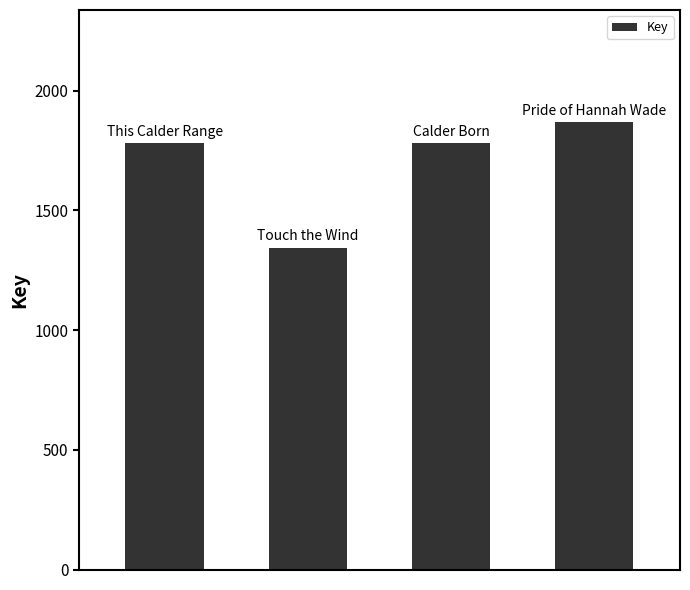

What is the smallest value displayed?

1345